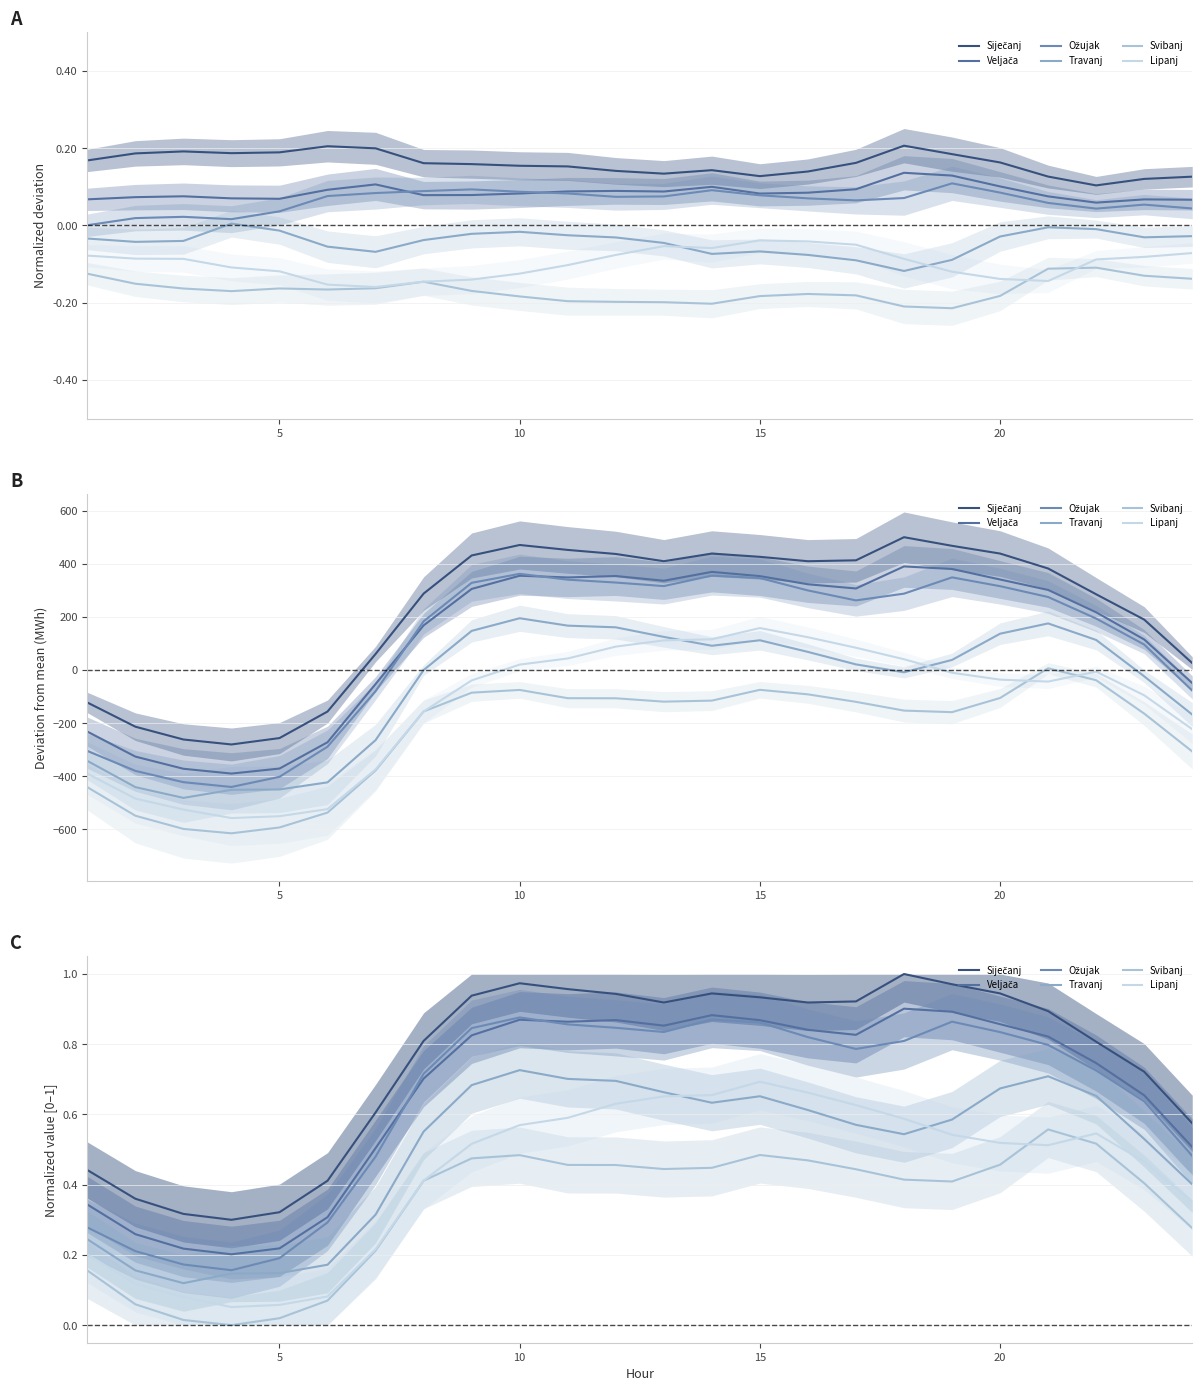

What is the difference between the highest and lowest values at 14?

0.4